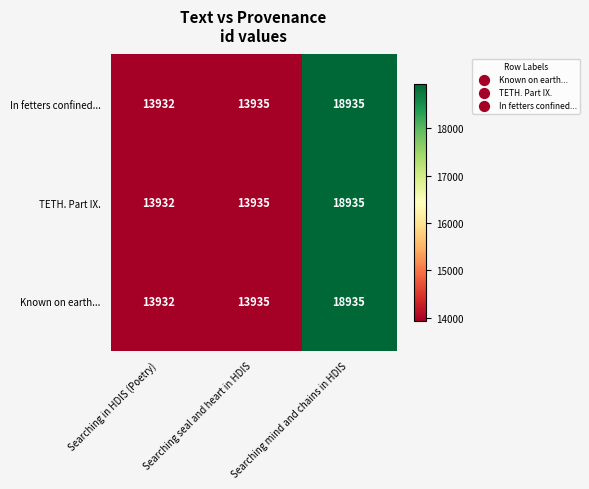

At which label is In fetters confined... closest to 16433?

Searching seal and heart in HDIS